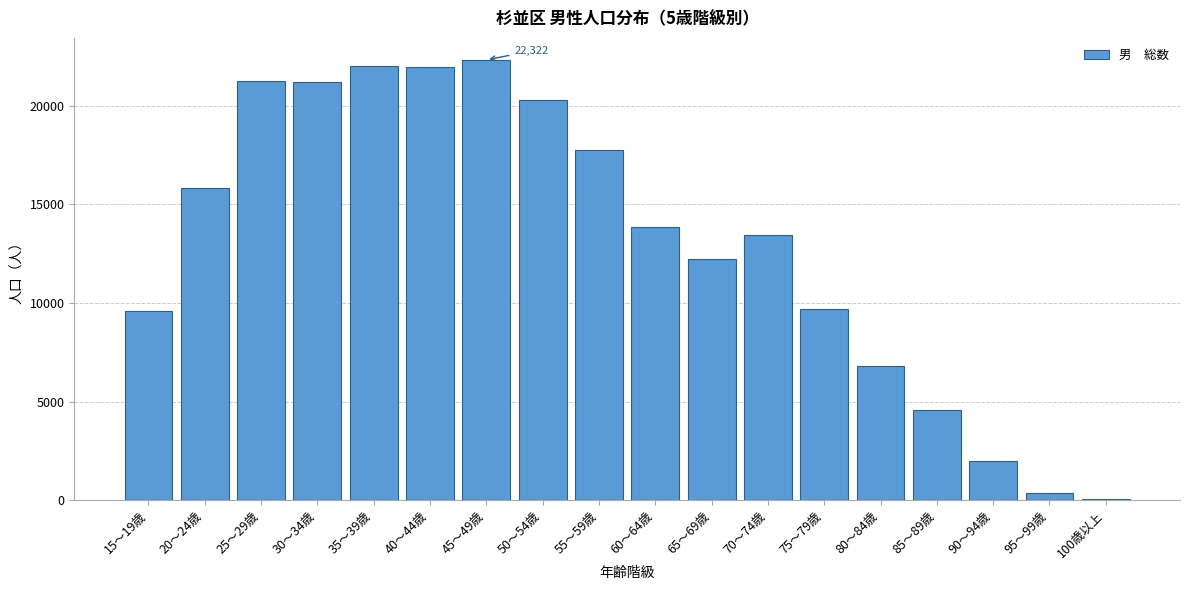

Between 50～54歳 and 20～24歳, which is larger?

50～54歳